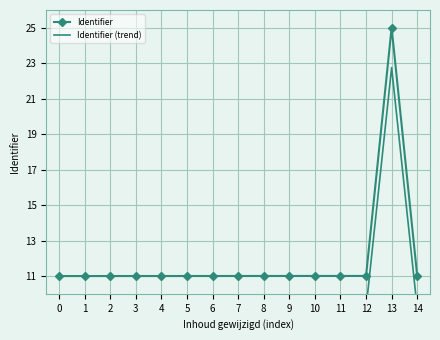

What is the value of the Identifier point at the 6th from the left?

11.0